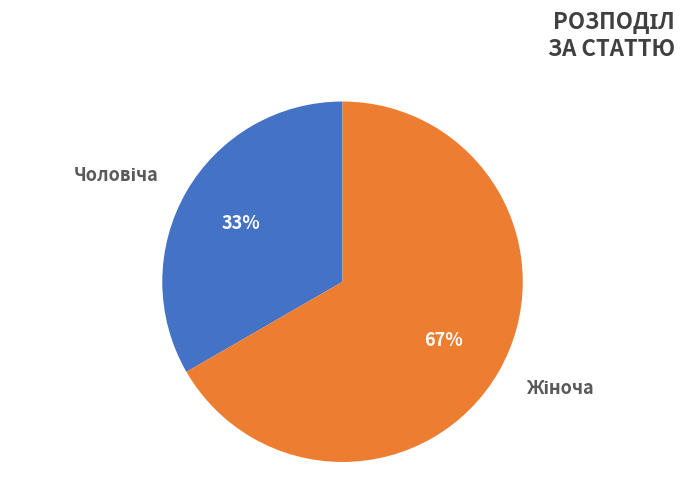

To the nearest percent, what is the average slice percentage?

50%